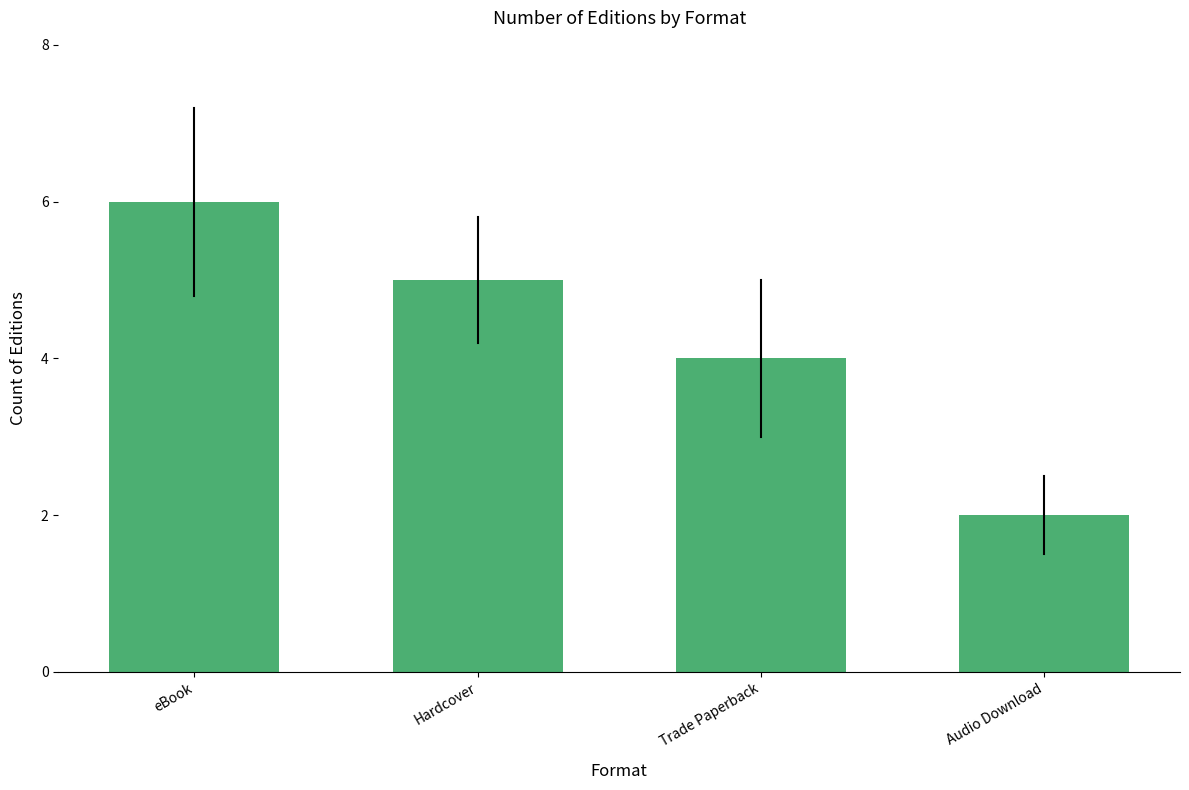

What is the difference between the maximum and second lowest values?

2